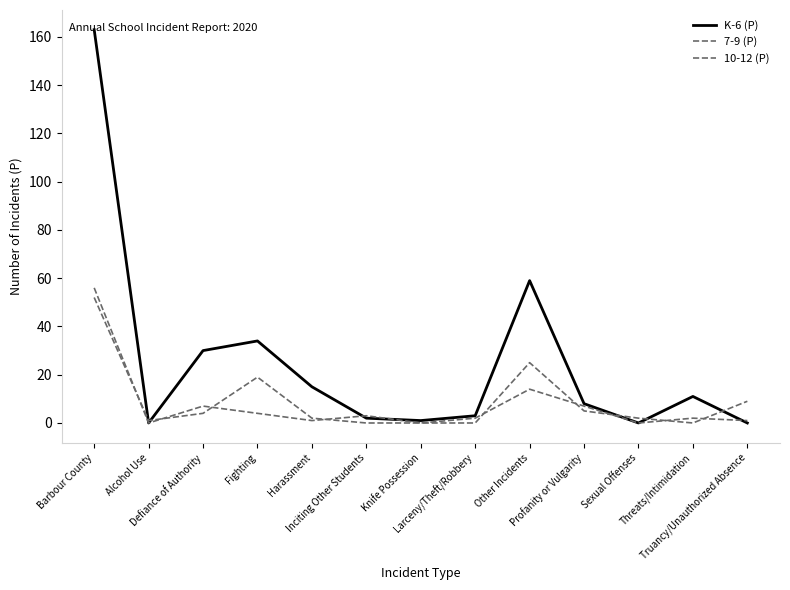

What is the label of the 8th point from the left?

Larceny/Theft/Robbery